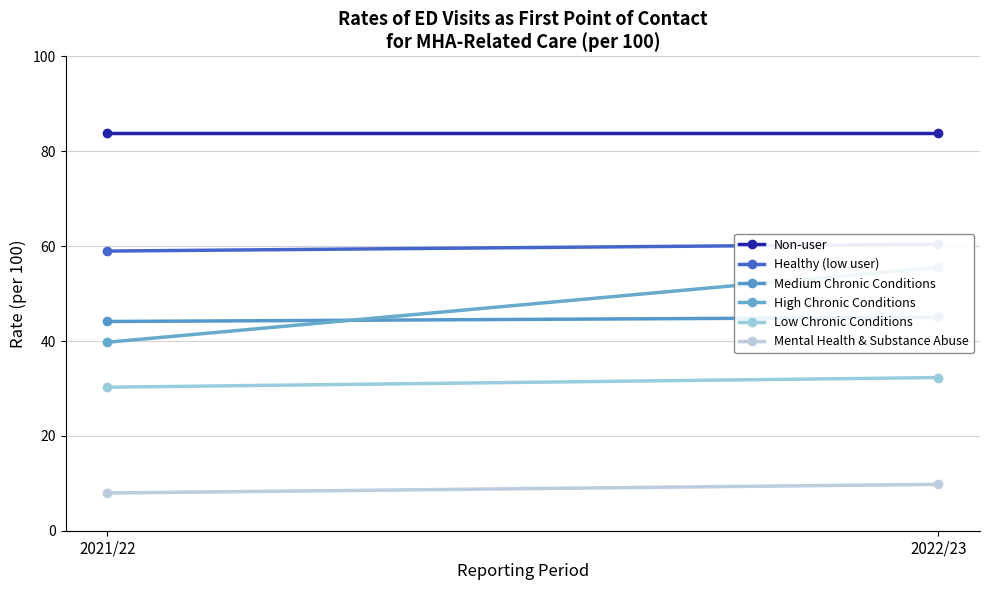

What is the label of the 1st point from the right?

2022/23